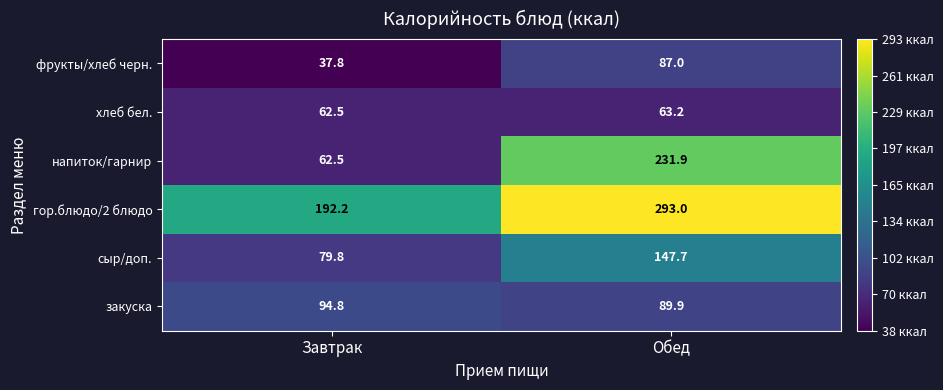

Between Завтрак and Обед, which series saw the biggest shift?

напиток/гарнир